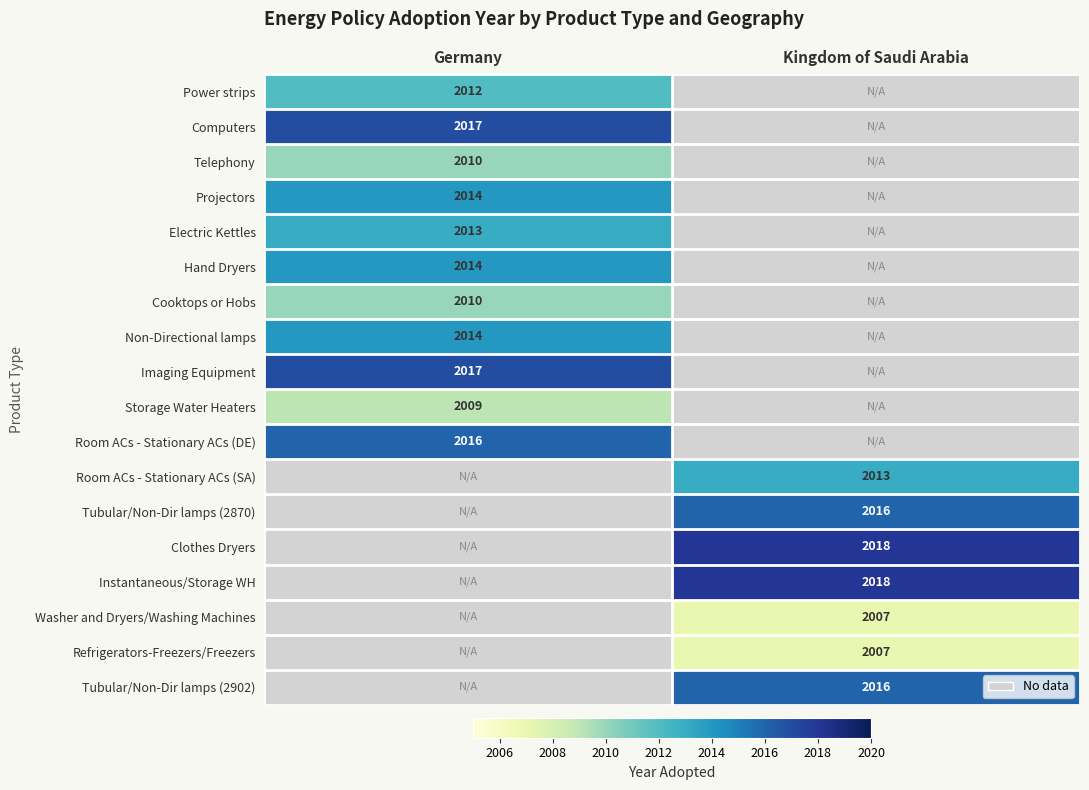

What is the greatest value displayed?

2018.0